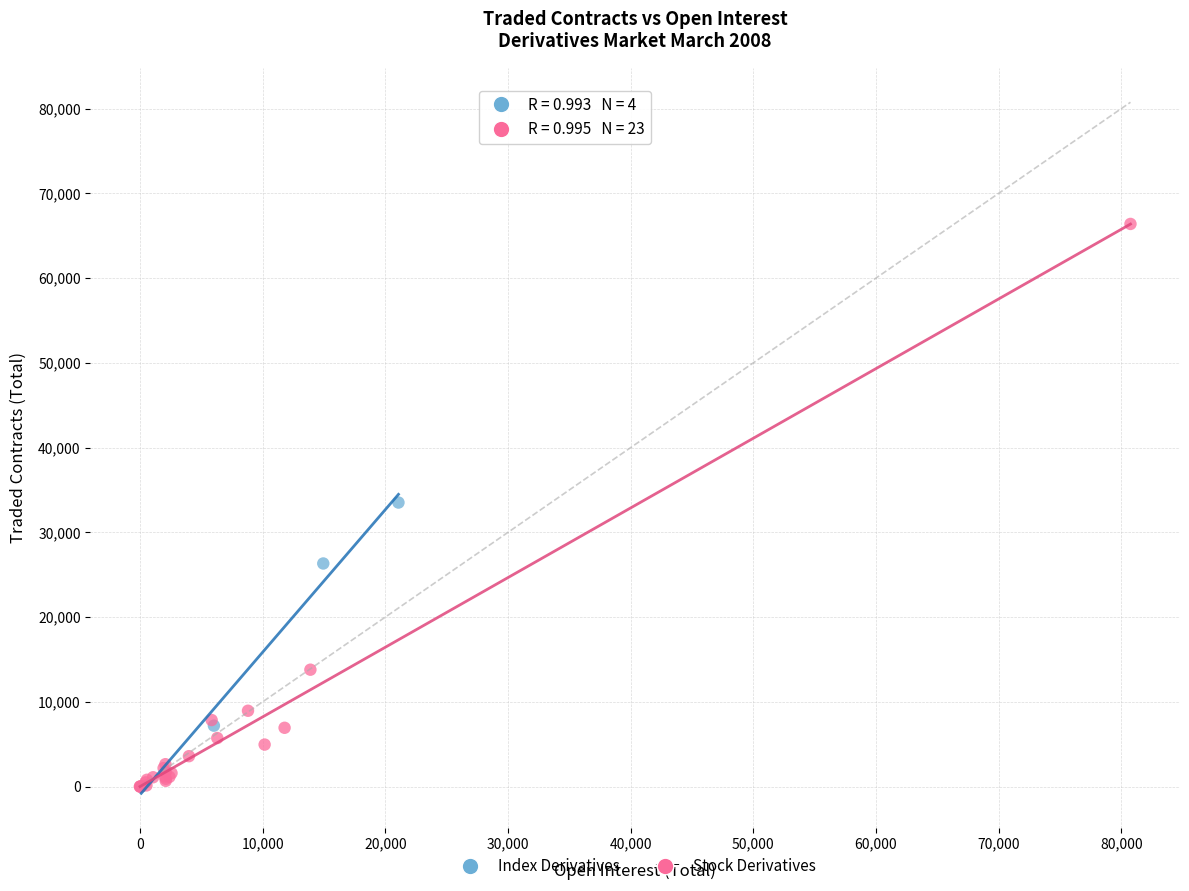

Which series has the largest Y range (max minus min)?

Stock Derivatives